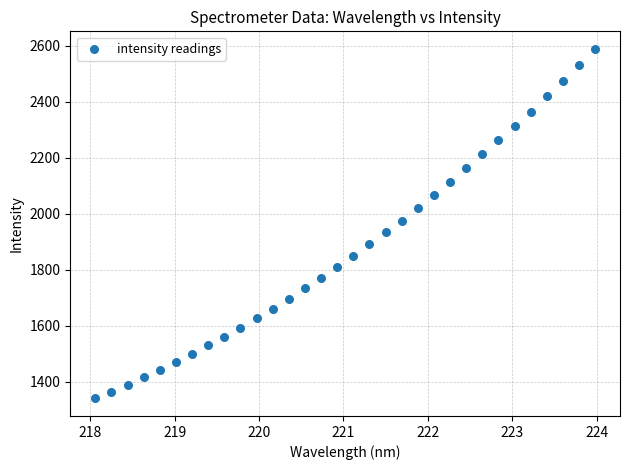

What is the range of X values (max minus min)?

5.9